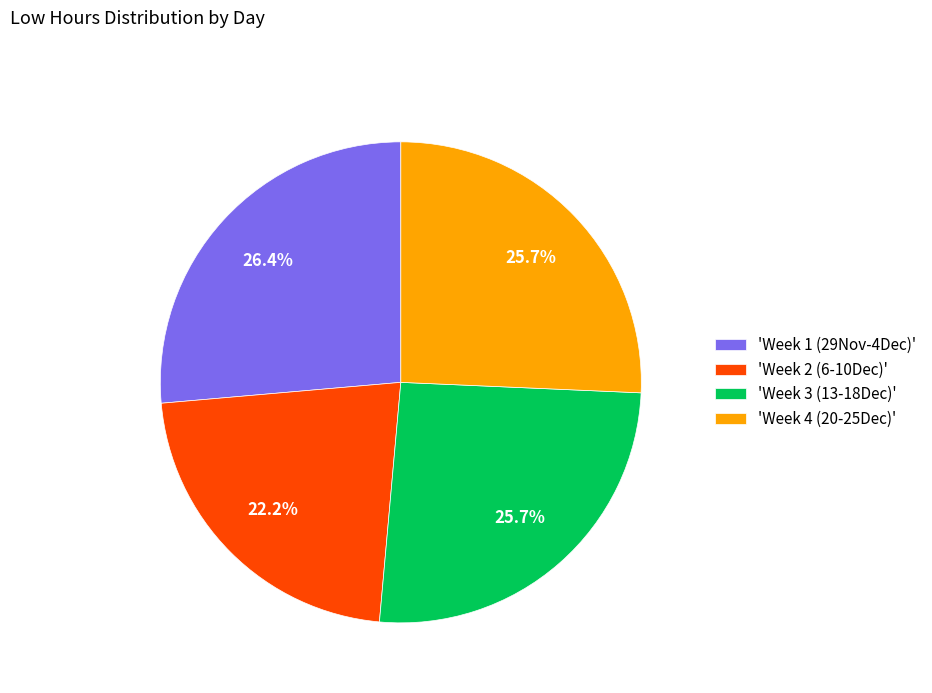

To the nearest percent, what is the average slice percentage?

25%